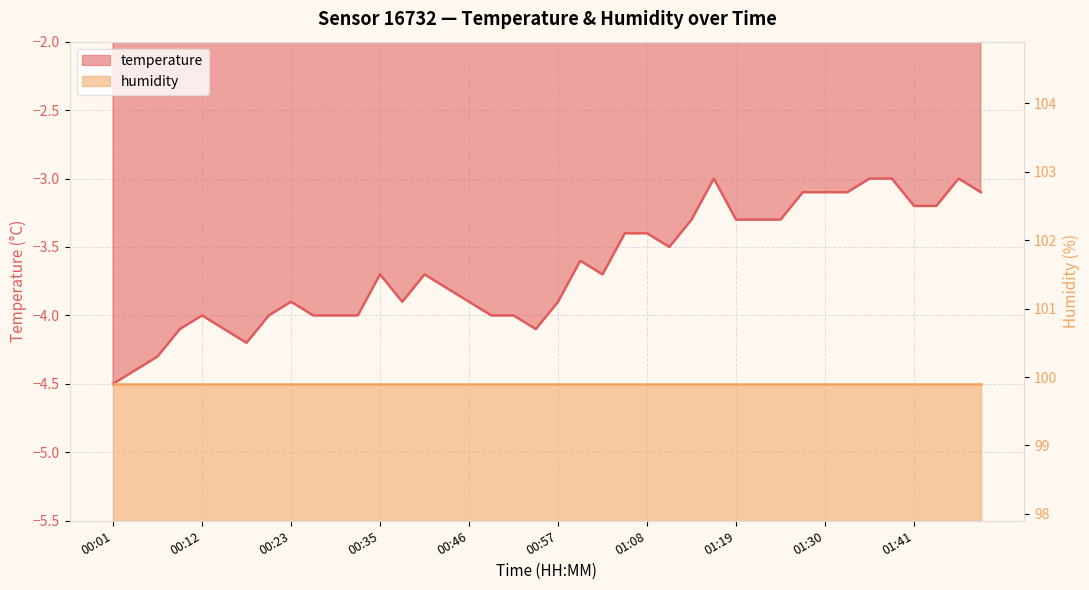

List the labels in order of value, largest first.

01:16, 01:36, 01:38, 01:47, 01:27, 01:30, 01:33, 01:50, 01:41, 01:44, 01:13, 01:19, 01:22, 01:24, 01:05, 01:08, 01:10, 00:59, 00:35, 00:40, 01:02, 00:43, 00:23, 00:37, 00:46, 00:57, 00:12, 00:21, 00:26, 00:29, 00:32, 00:48, 00:51, 00:10, 00:15, 00:54, 00:18, 00:07, 00:04, 00:01